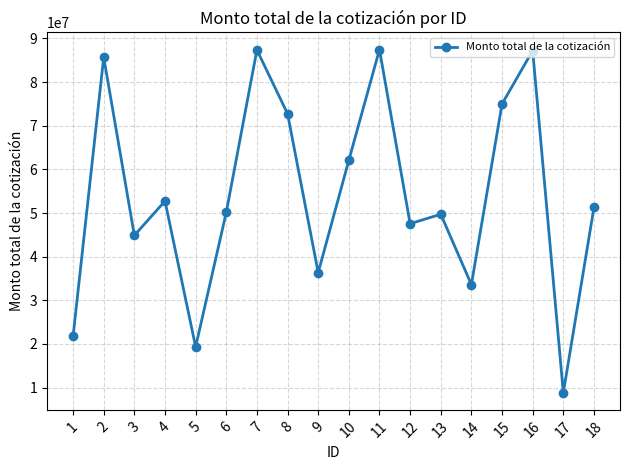

Which category has the lowest value across all series?

17